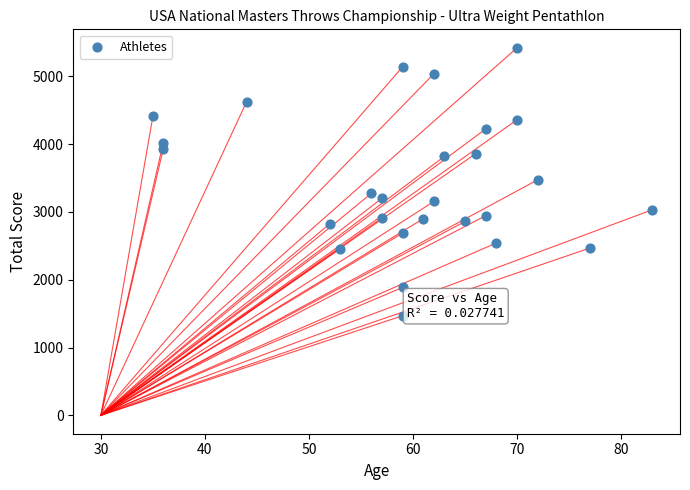

What is the range of Y values (max minus min)?

3953